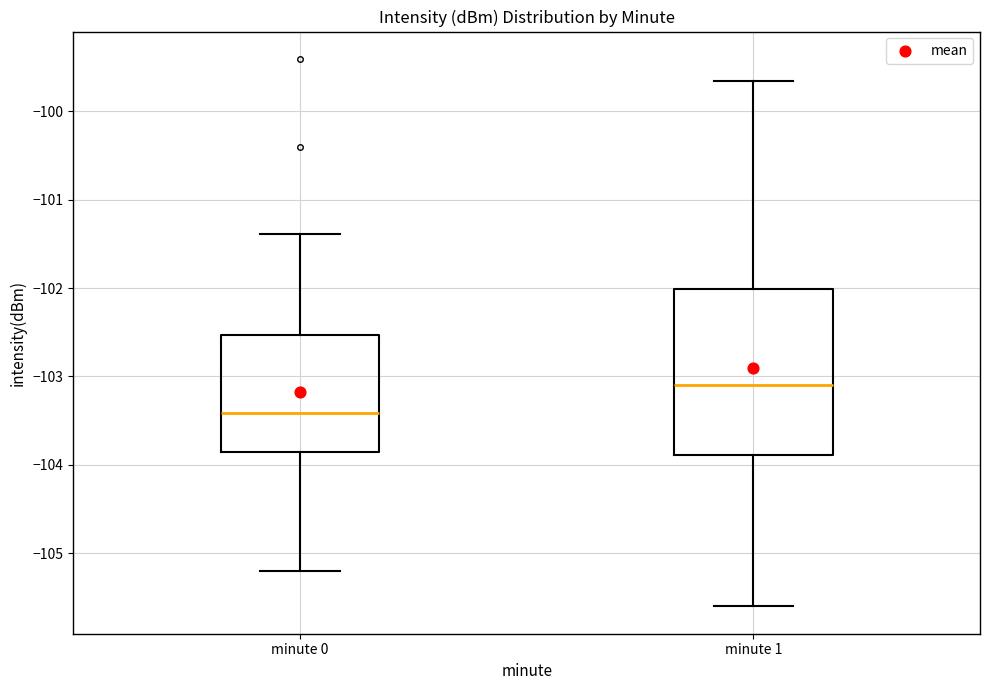

Comparing the boxes themselves (not the whiskers), which one is the tallest?

minute 1